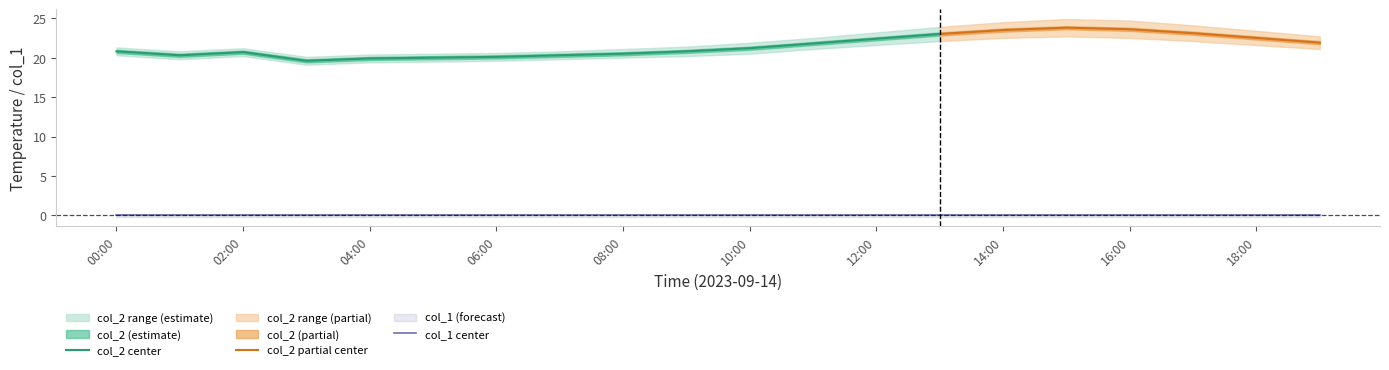

What position from the right is 2023/09/14 06:00:00?

14